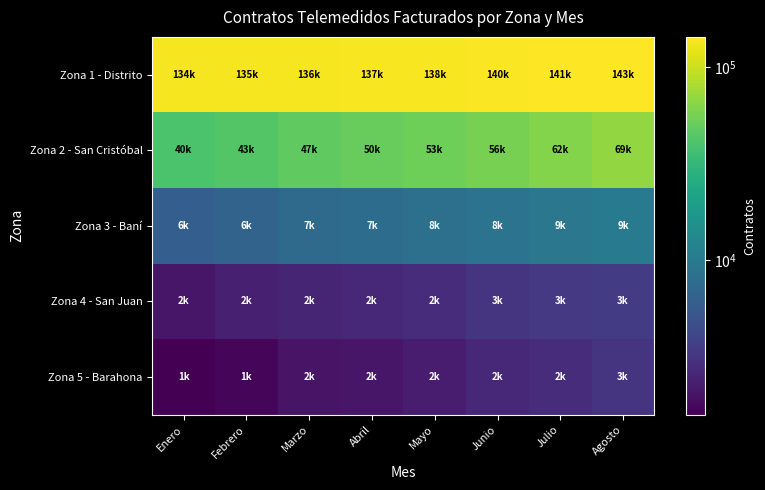

At how many categories does at least one series exceed 17030?

8